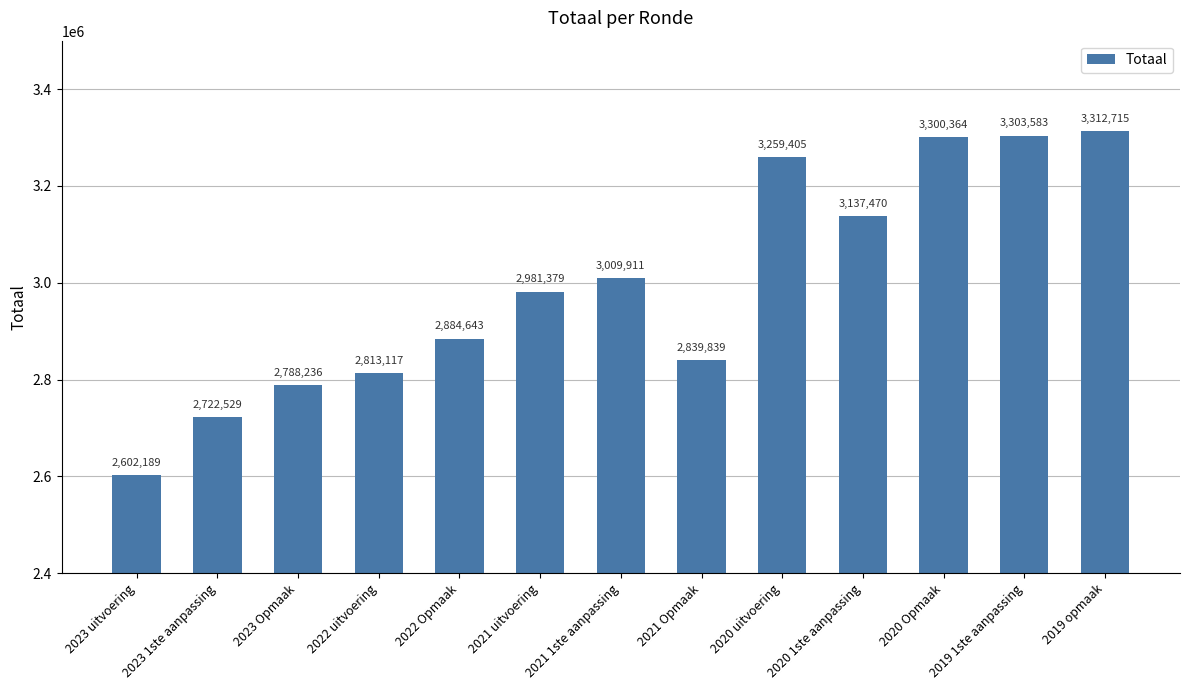

Reading right to left, extract all data points from this chart.

2019 opmaak=3312715	2019 1ste aanpassing=3303583	2020 Opmaak=3300364	2020 1ste aanpassing=3137470	2020 uitvoering=3259405	2021 Opmaak=2839839	2021 1ste aanpassing=3009911	2021 uitvoering=2981379	2022 Opmaak=2884643	2022 uitvoering=2813117	2023 Opmaak=2788236	2023 1ste aanpassing=2722529	2023 uitvoering=2602189